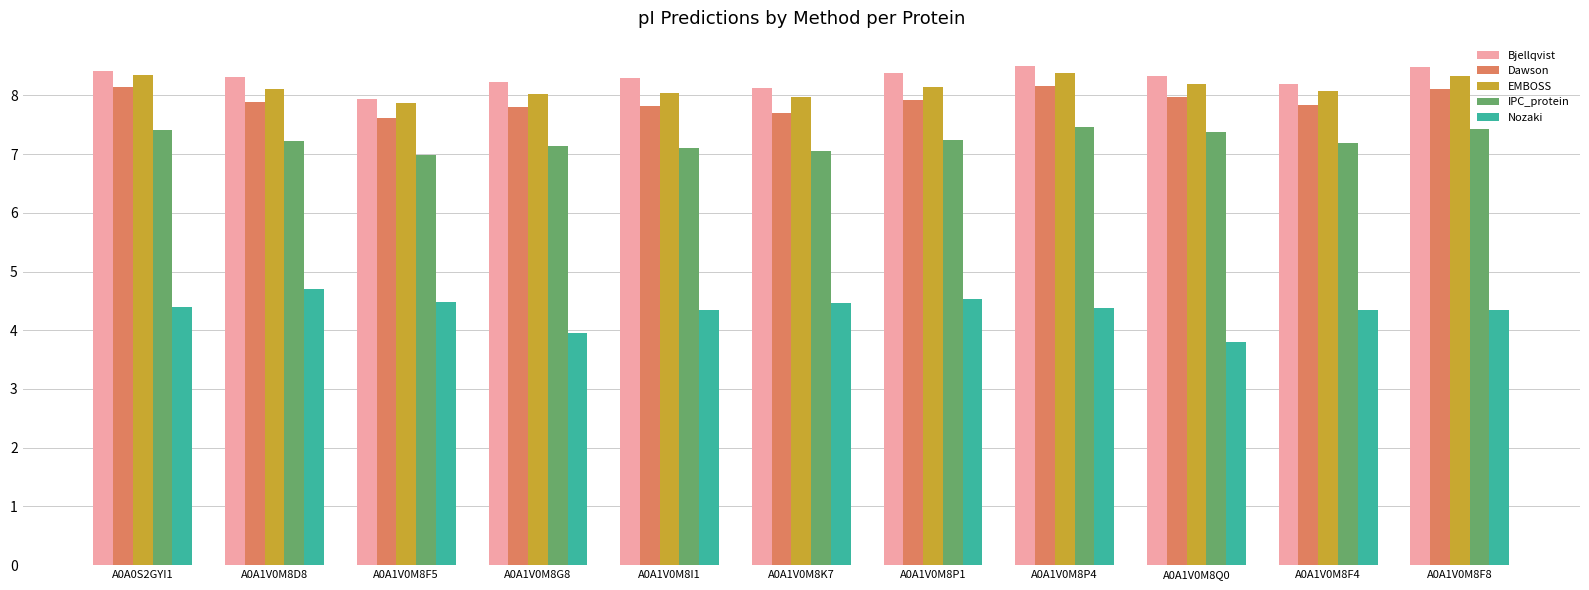

What is the spread (max minus min) of values at A0A1V0M8F4?

3.9